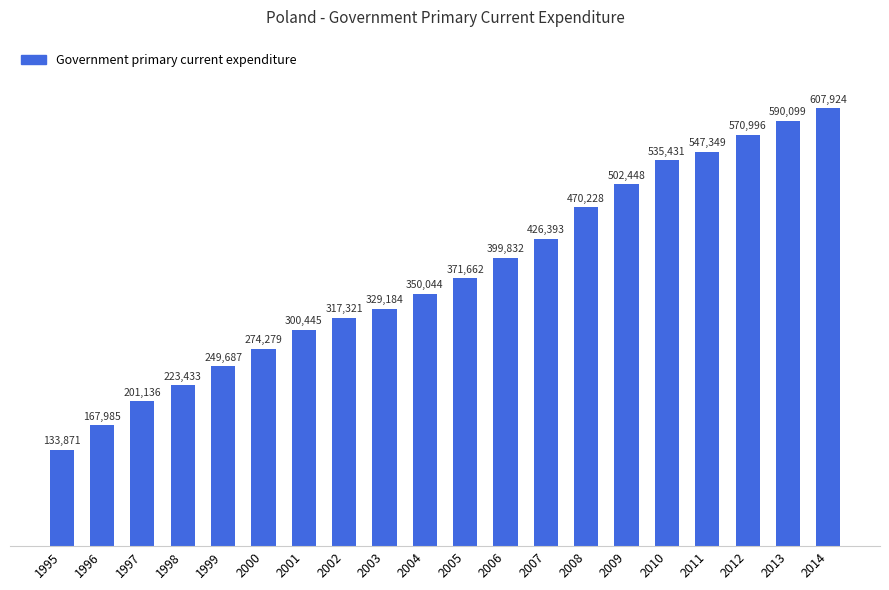

The chart shows a value of 547349 at 2011. True or false?

True